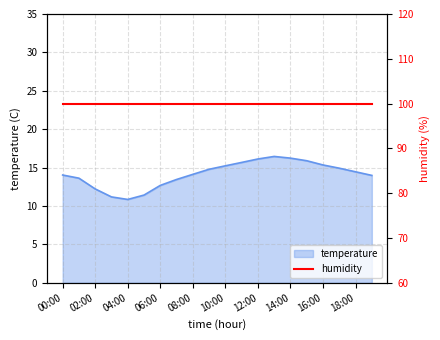

Reading left to right, list all the values displayed in this chart.

14.0	13.6	12.2	11.2	10.8	11.4	12.7	13.4	14.1	14.8	15.2	15.7	16.1	16.4	16.2	15.9	15.3	14.9	14.4	14.0